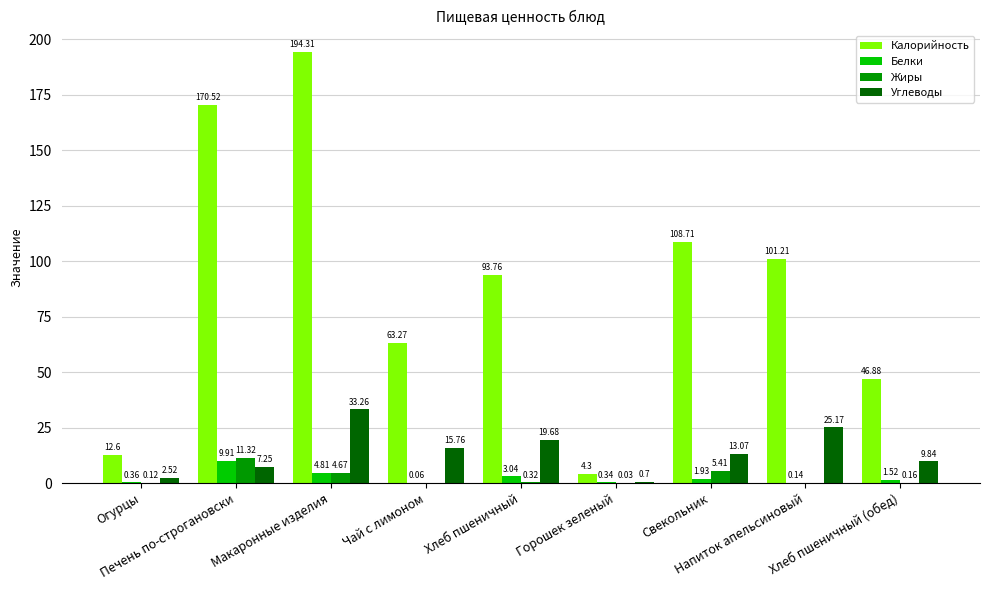

Is the value of Белки at Горошек зеленый greater than the value of Жиры at Хлеб пшеничный (обед)?

Yes